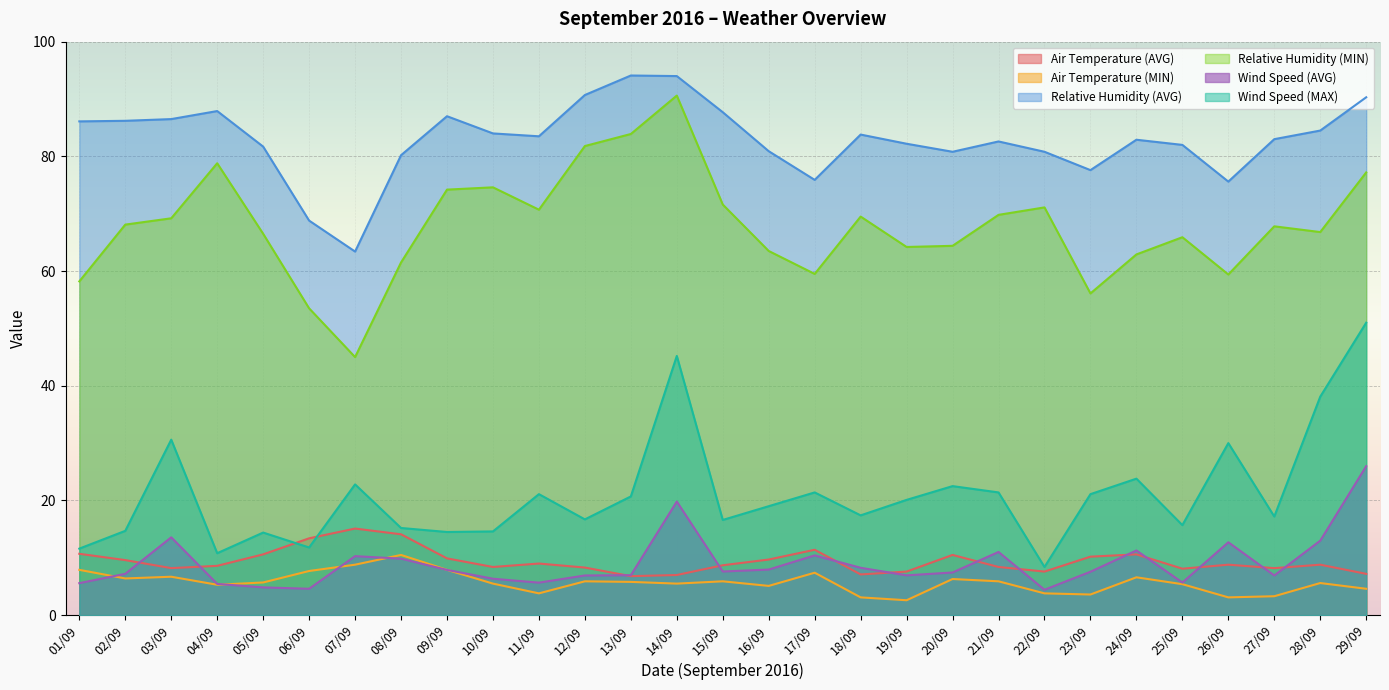

True or false: Wind Speed (MAX) and Wind Speed (AVG) cross at least once.

False